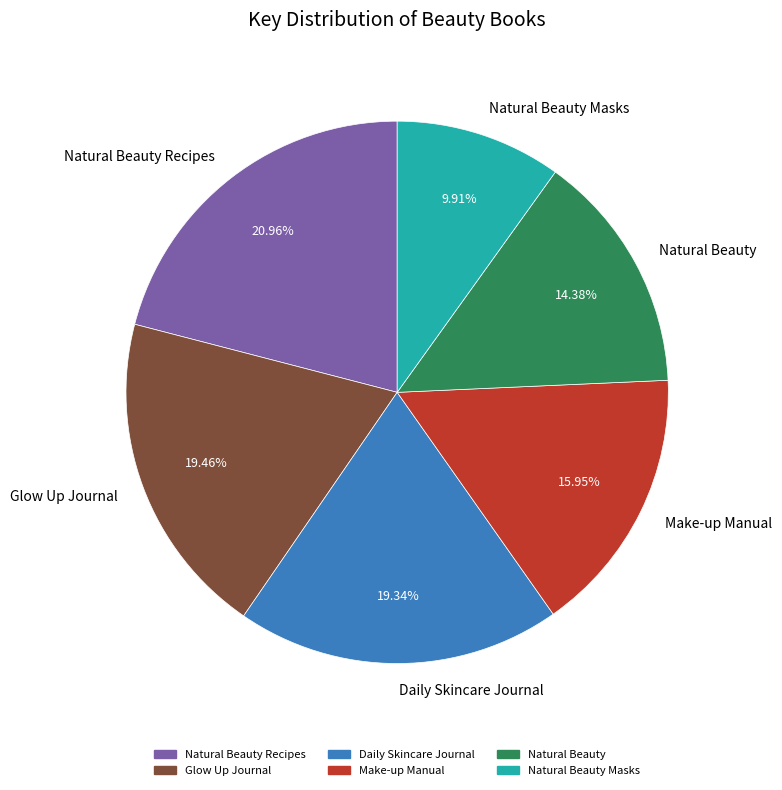

Which slice is the smallest?

Natural Beauty Masks